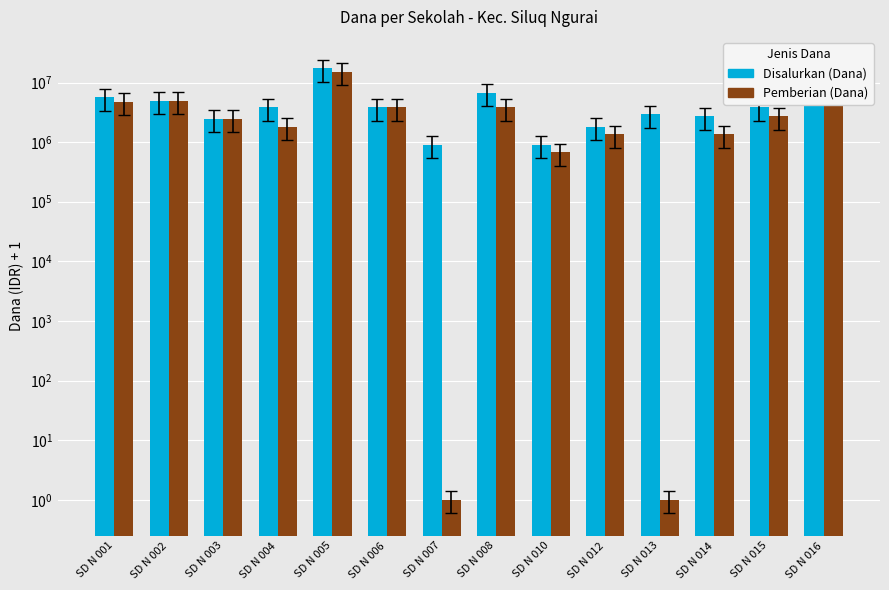

Rank the categories by Pemberian (Dana) value from highest to lowest.

SD N 005, SD N 016, SD N 002, SD N 001, SD N 006, SD N 008, SD N 015, SD N 003, SD N 004, SD N 012, SD N 014, SD N 010, SD N 007, SD N 013